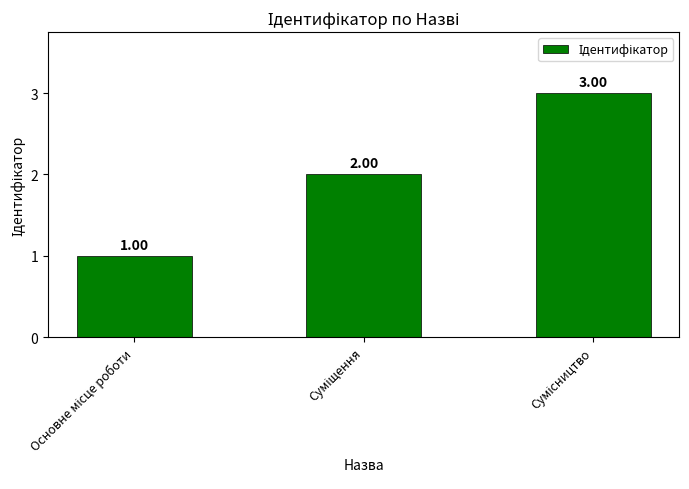

How many bars are there in total?

3